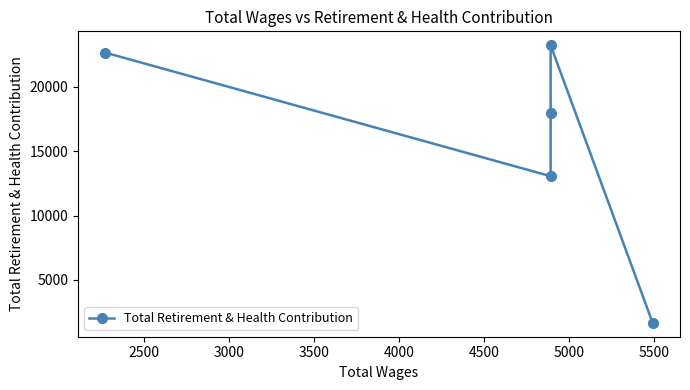

Approximately how many times larger is the value at 4000 compared to 3000?

1.3